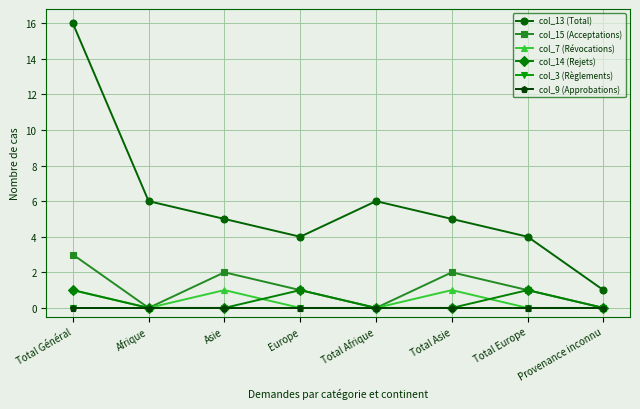

Is this an area chart (filled region under the line)?

No